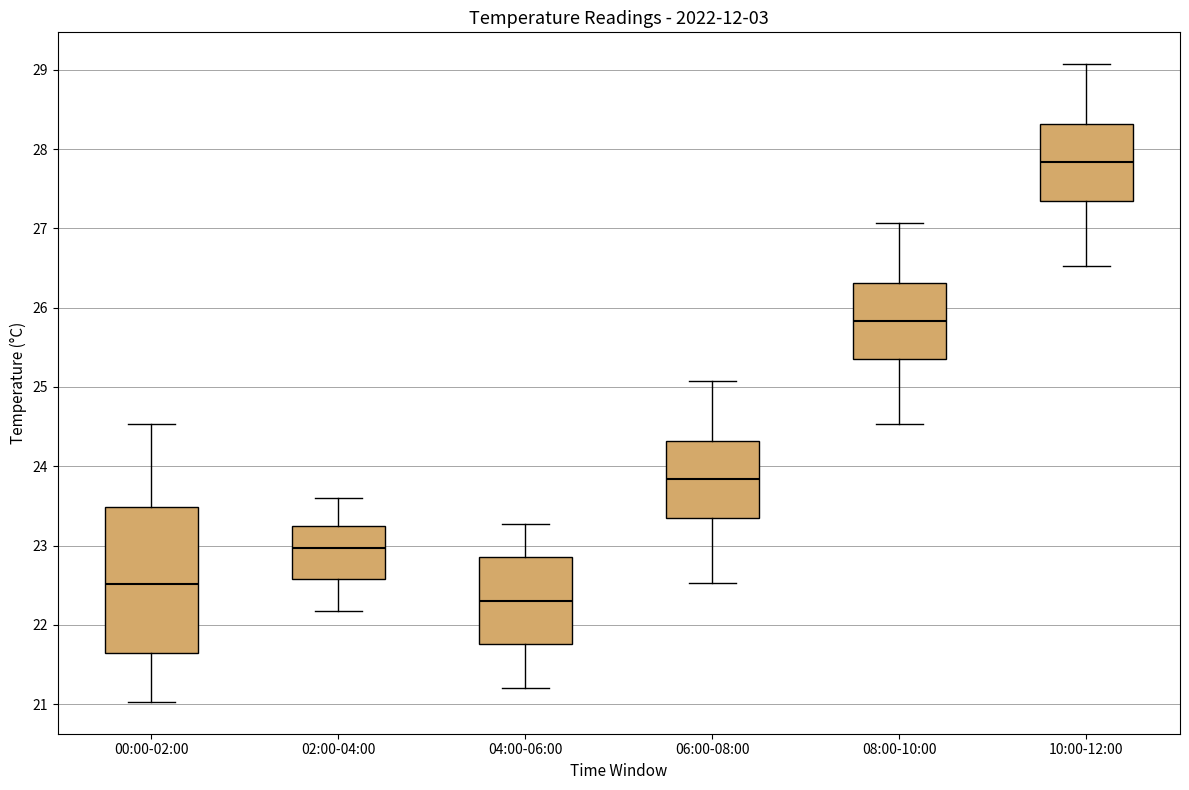

Reading left to right, transcribe this box plot: for each box, give where its median line is, the range the box spans, and where its two whiskers end, as read against the y-axis. The values are not printed on the chart, so give them approximately, as read against the axis.

00:00-02:00: median 22.5, box 21.6 to 23.5, whiskers 21.0 to 24.5
02:00-04:00: median 23.0, box 22.6 to 23.3, whiskers 22.2 to 23.6
04:00-06:00: median 22.3, box 21.8 to 22.9, whiskers 21.2 to 23.3
06:00-08:00: median 23.8, box 23.3 to 24.3, whiskers 22.5 to 25.1
08:00-10:00: median 25.8, box 25.3 to 26.3, whiskers 24.5 to 27.1
10:00-12:00: median 27.8, box 27.3 to 28.3, whiskers 26.5 to 29.1